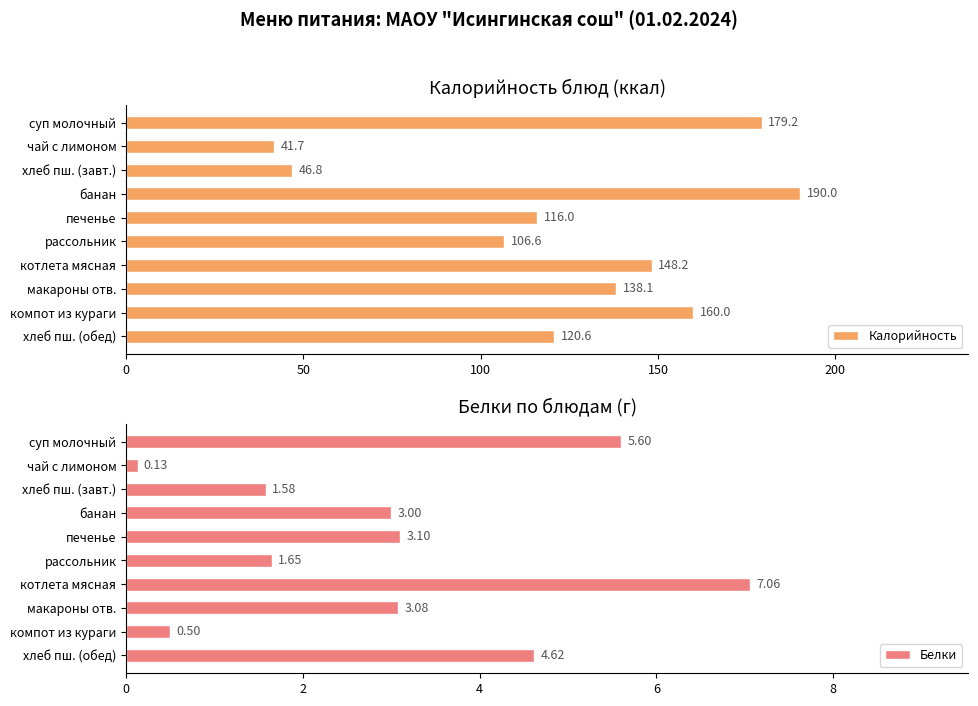

What is the difference between the maximum and second lowest values in the Белки series?

6.6